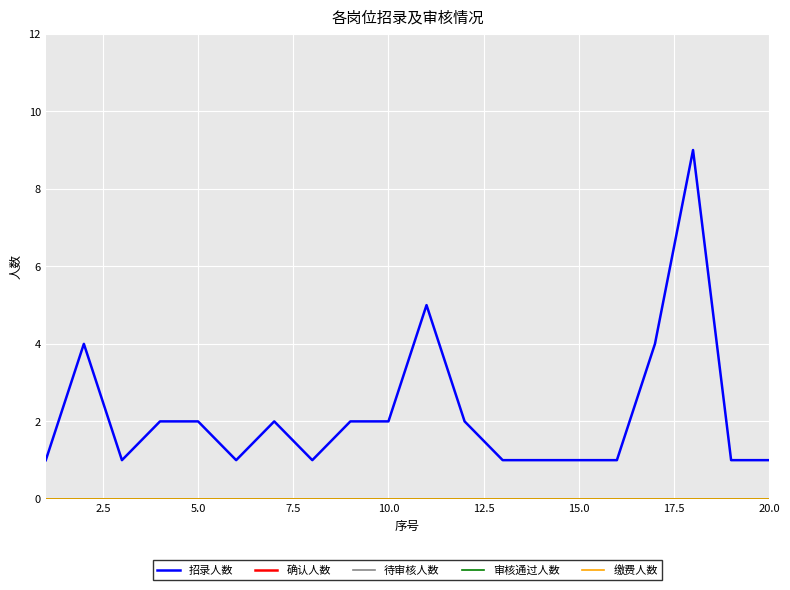

Is this an area chart (filled region under the line)?

No